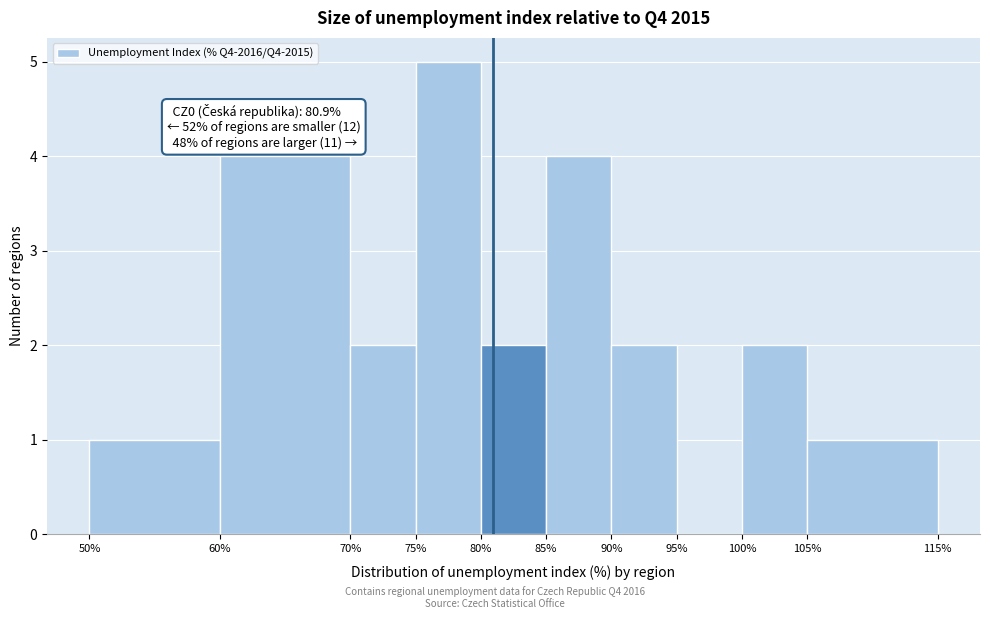

Which range on the x-axis has the tallest bar?

75% to 80%